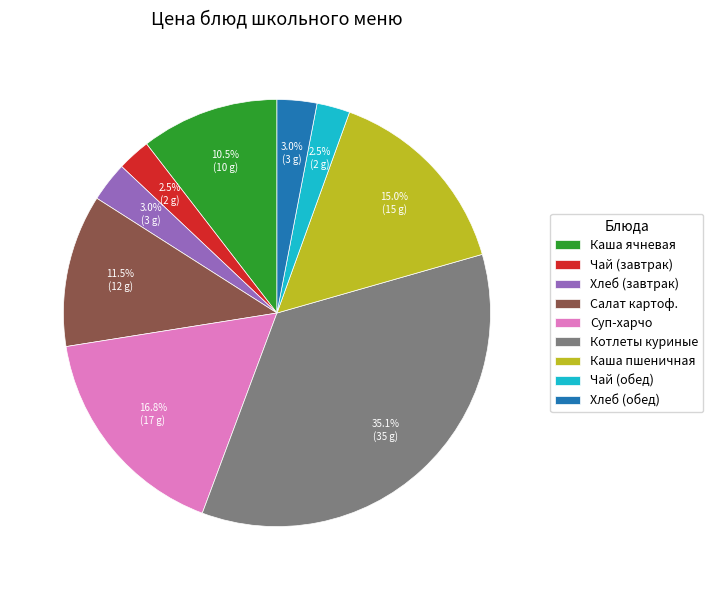

What is the largest slice in the pie chart?

Котлеты куриные